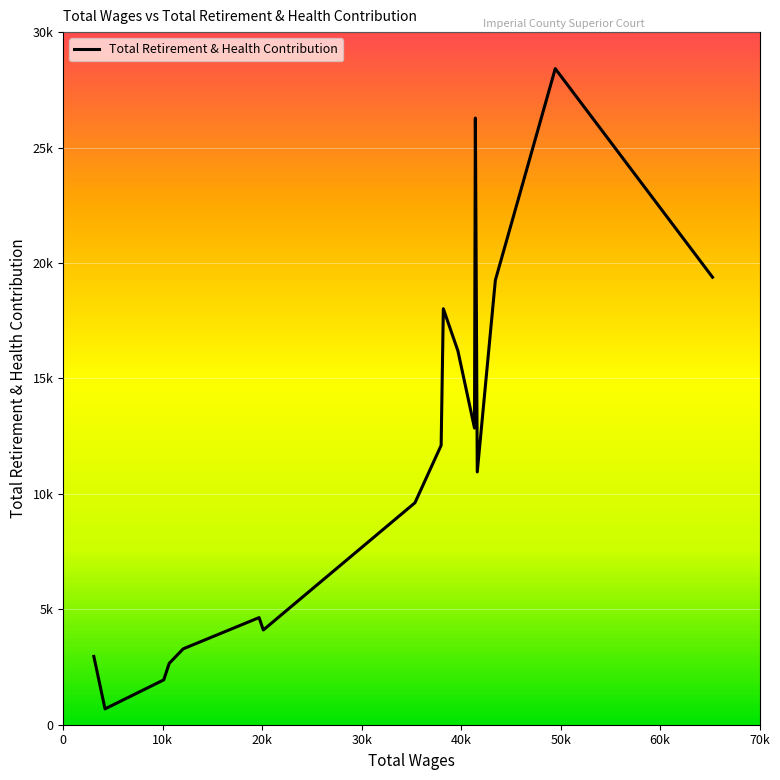

List the labels in order of value, largest first.

49460.0, 41429.0, 65265.0, 43440.0, 38211.0, 39676.0, 41343.0, 37990.0, 41621.0, 35360.0, 19692.0, 20118.0, 12072.0, 3083.0, 10661.0, 10109.0, 4208.0